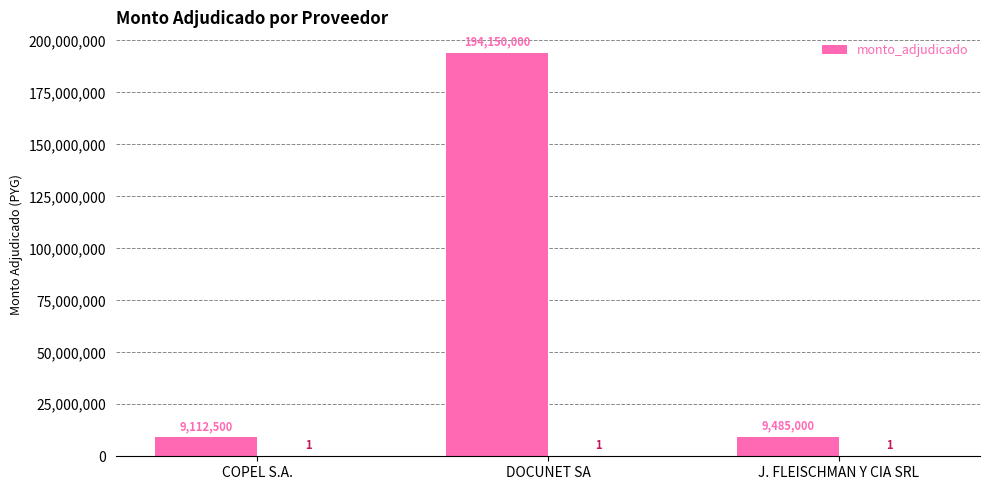

Which category has the lowest value across all series?

COPEL S.A.